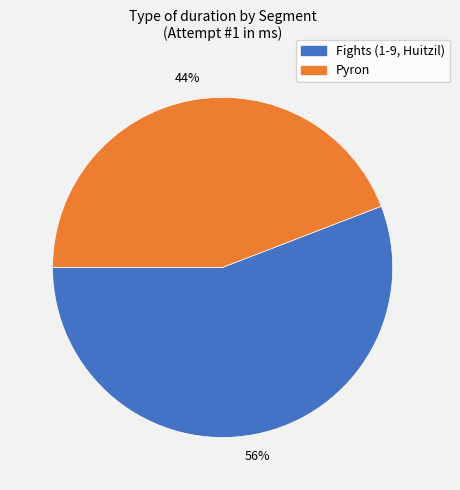

Is there any slice that represents more than half of the pie?

Yes